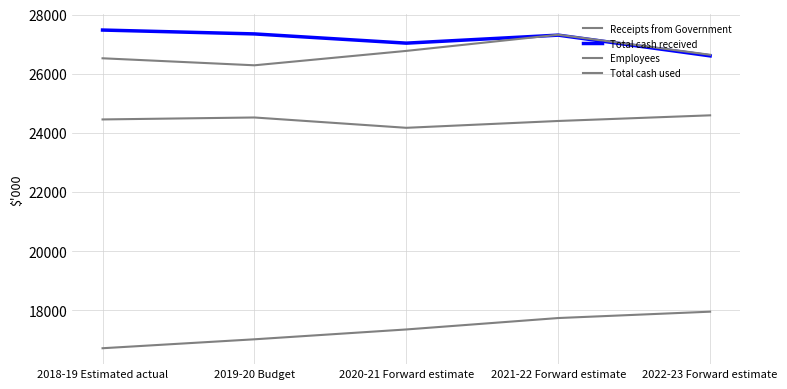

At how many categories does at least one series exceed 22159?

5